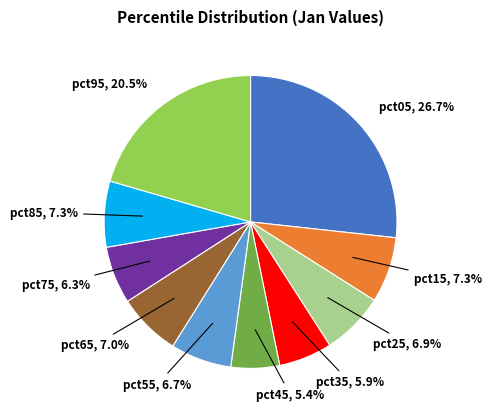

To the nearest percent, what is the average slice percentage?

10%